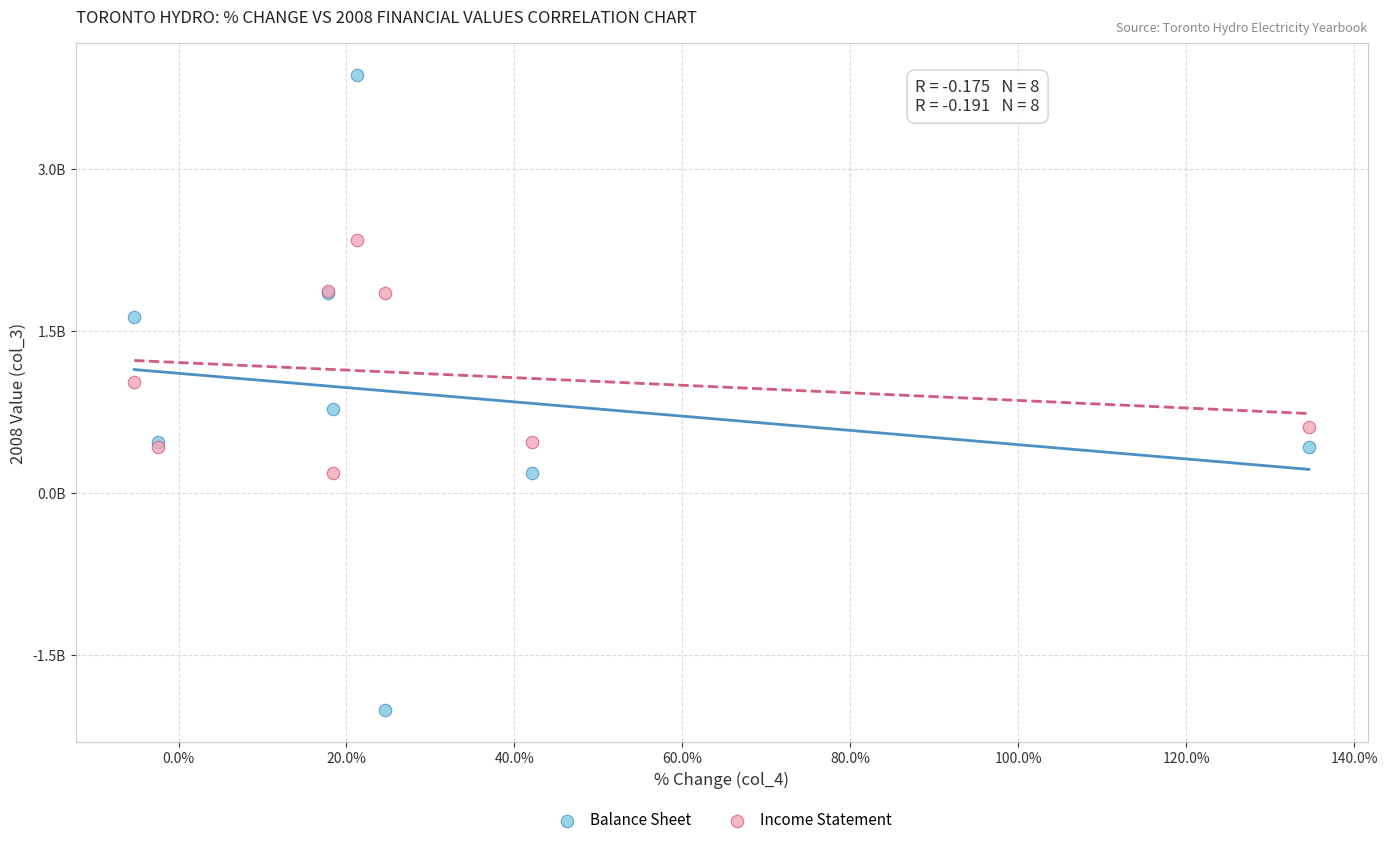

What are all the series names shown in the legend?

Balance Sheet, Income Statement